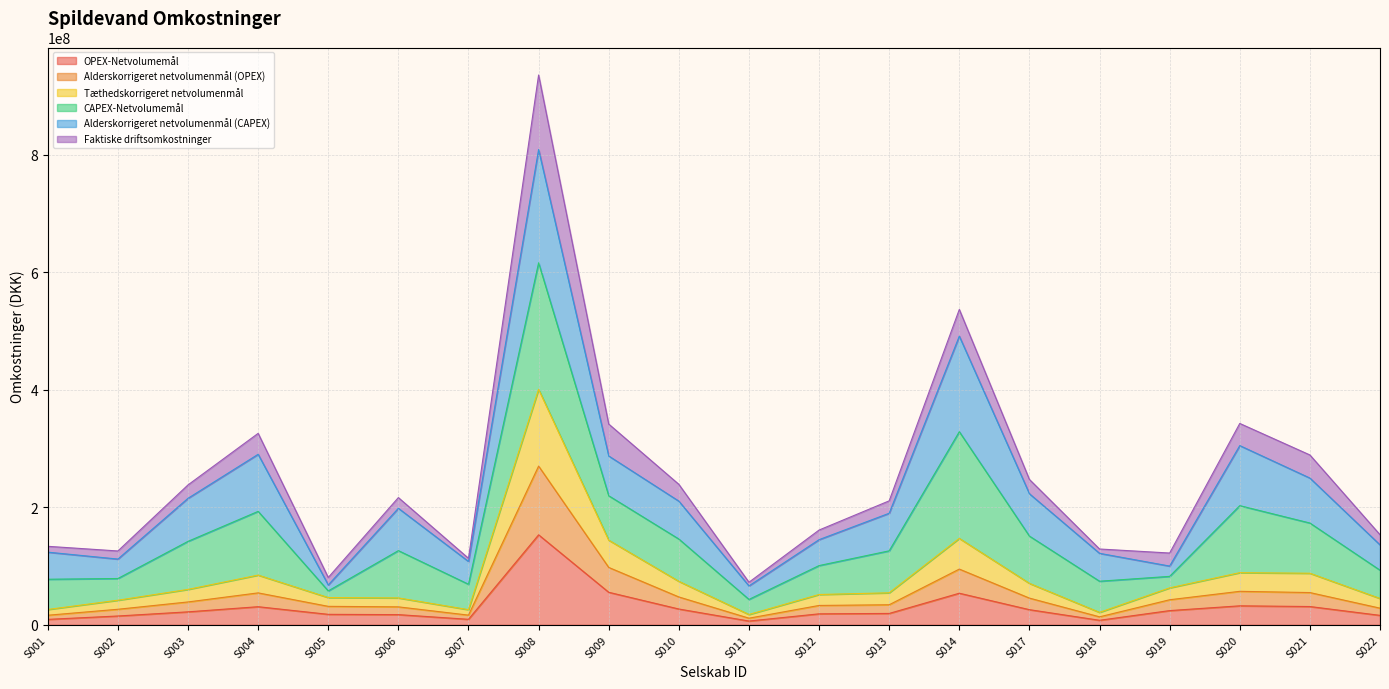

What is the total value across all series at S021?

288976194.6